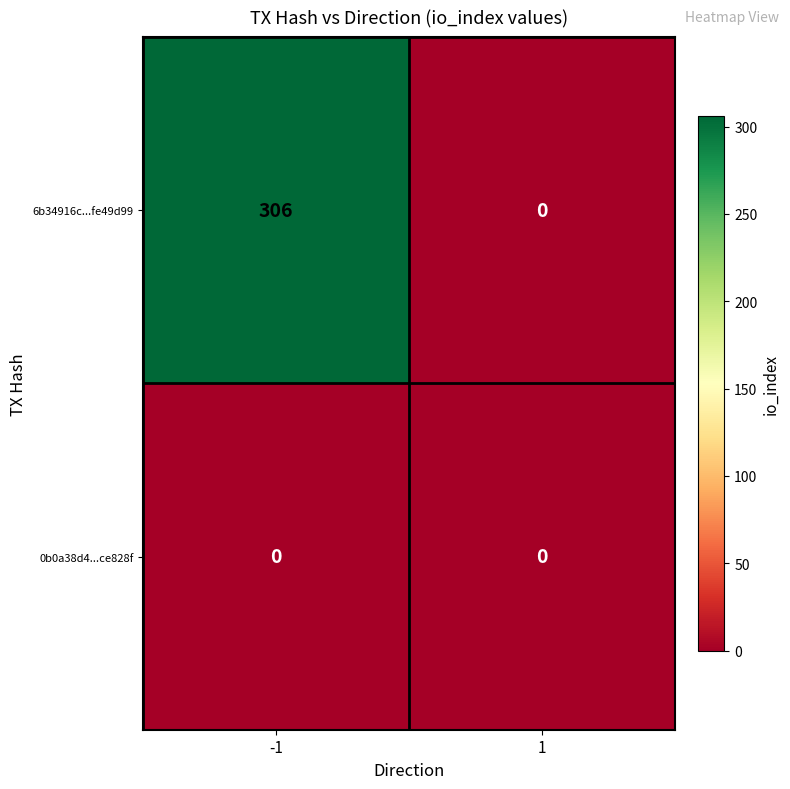

What is the difference between the 6b34916c...fe49d99 values at -1 and 1?

306